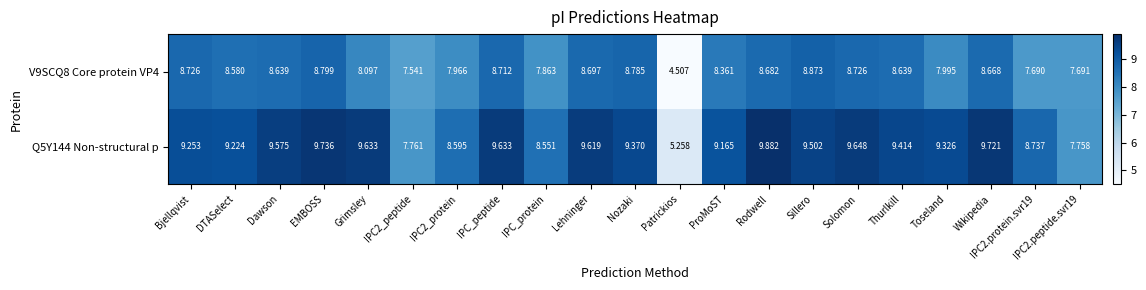

What is the spread (max minus min) of values at DTASelect?

0.6